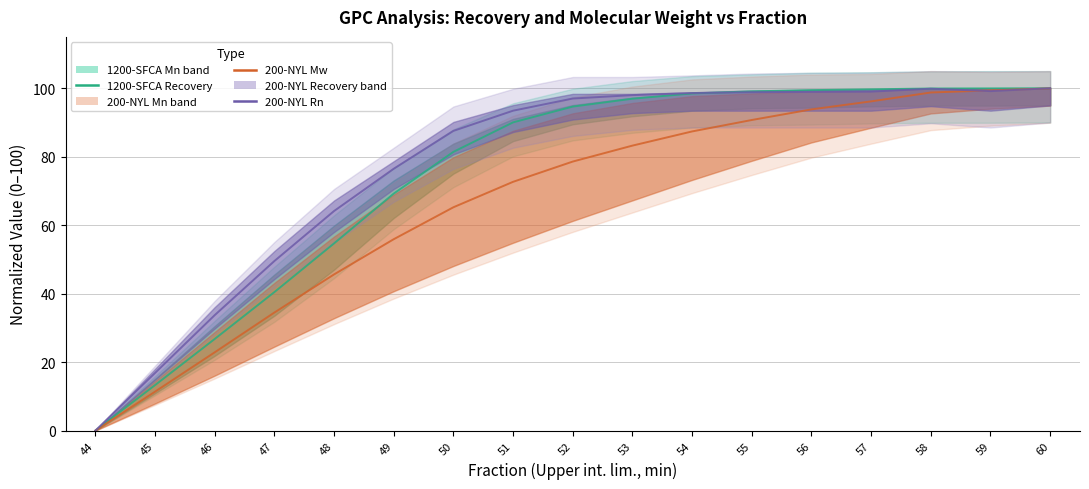

True or false: 200-NYL Mw has more than 0 interior local peaks.

False